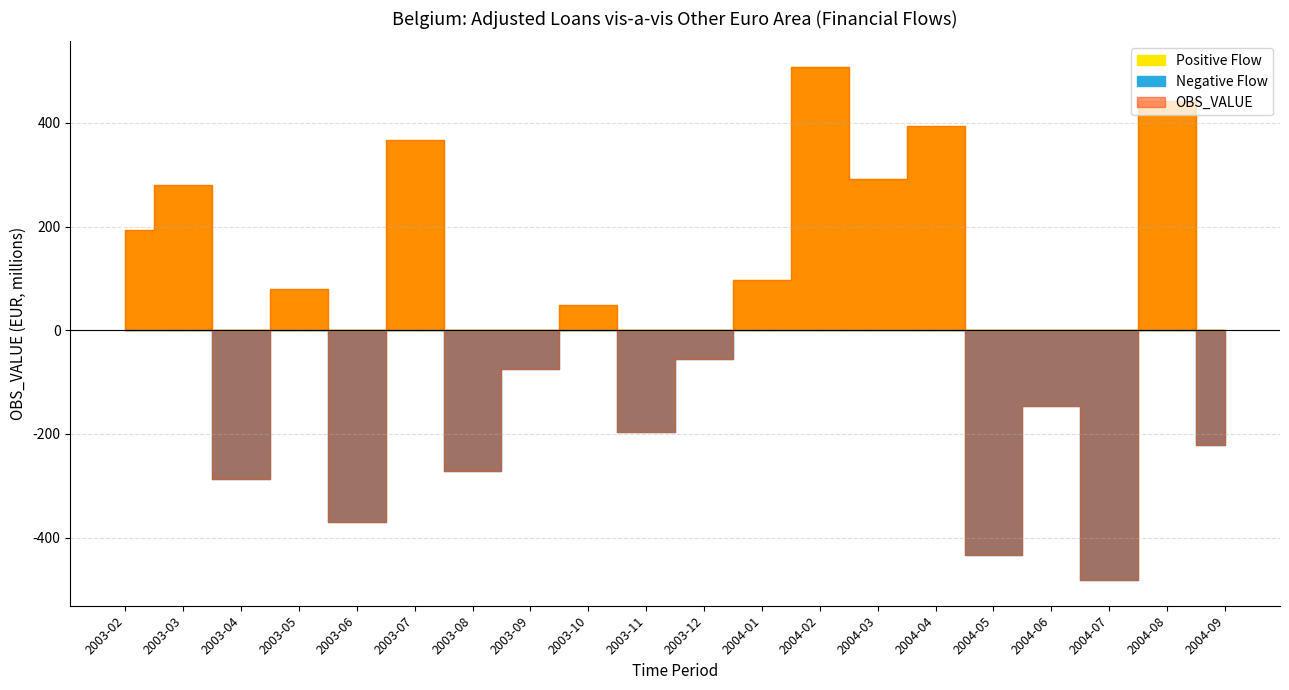

Reading left to right, what are all the values shown in this chart?

2003-02=193.1	2003-03=279.5	2003-04=-287.7	2003-05=80.3	2003-06=-370.6	2003-07=366.2	2003-08=-272.4	2003-09=-73.9	2003-10=48.0	2003-11=-195.5	2003-12=-55.5	2004-01=97.4	2004-02=507.9	2004-03=292.3	2004-04=395.0	2004-05=-433.2	2004-06=-145.5	2004-07=-482.1	2004-08=442.6	2004-09=-222.3